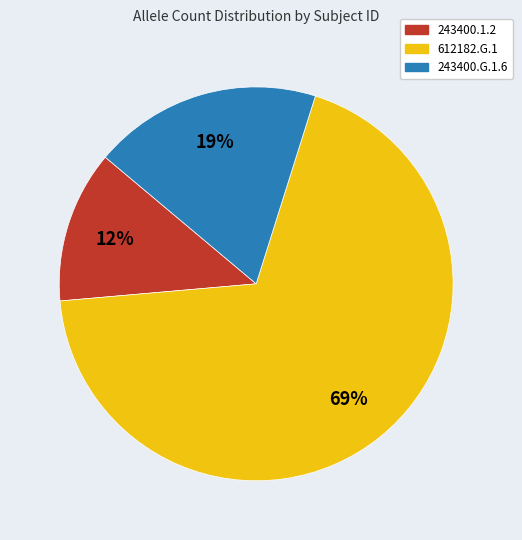

Which has a higher value, 243400.1.2 or 612182.G.1?

612182.G.1